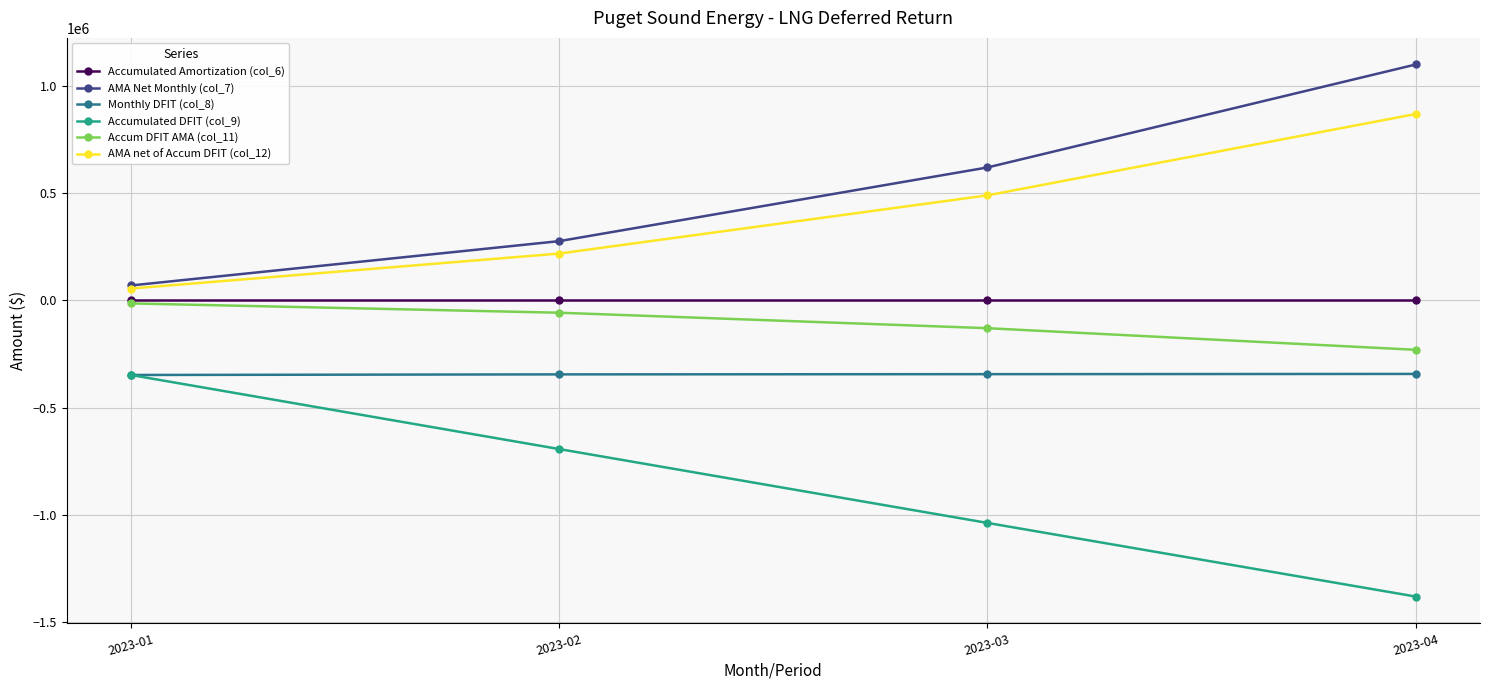

What is the average value of the Monthly DFIT (col_8) series?

-345386.6